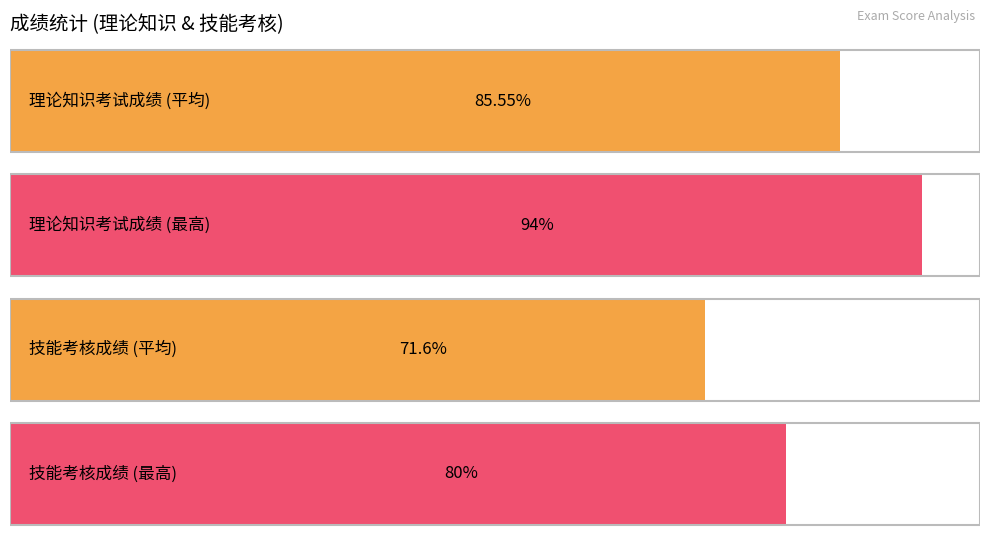

Rank the series by their maximum value, from highest to lowest.

理论知识考试成绩, 技能考核成绩